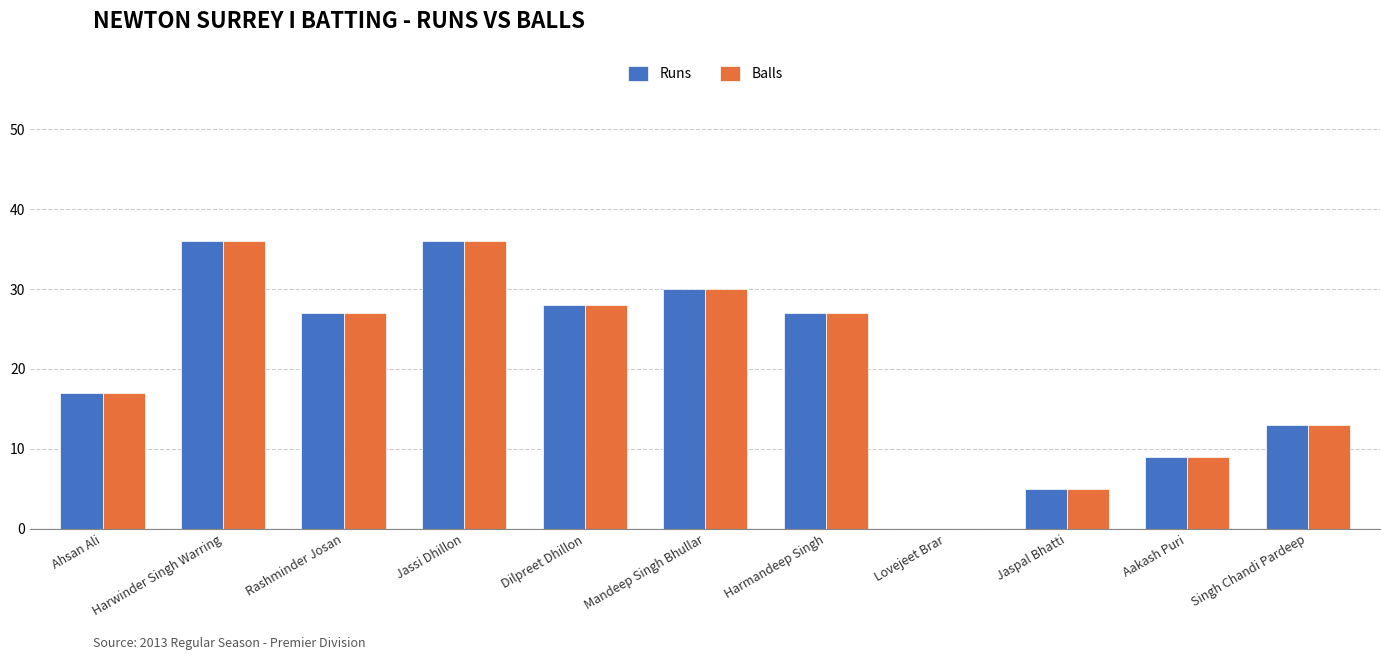

Reading right to left, what are all the values shown in this chart?

Runs: Singh Chandi Pardeep=13	Aakash Puri=9	Jaspal Bhatti=5	Lovejeet Brar=0	Harmandeep Singh=27	Mandeep Singh Bhullar=30	Dilpreet Dhillon=28	Jassi Dhillon=36	Rashminder Josan=27	Harwinder Singh Warring=36	Ahsan Ali=17
Balls: Singh Chandi Pardeep=13	Aakash Puri=9	Jaspal Bhatti=5	Lovejeet Brar=0	Harmandeep Singh=27	Mandeep Singh Bhullar=30	Dilpreet Dhillon=28	Jassi Dhillon=36	Rashminder Josan=27	Harwinder Singh Warring=36	Ahsan Ali=17